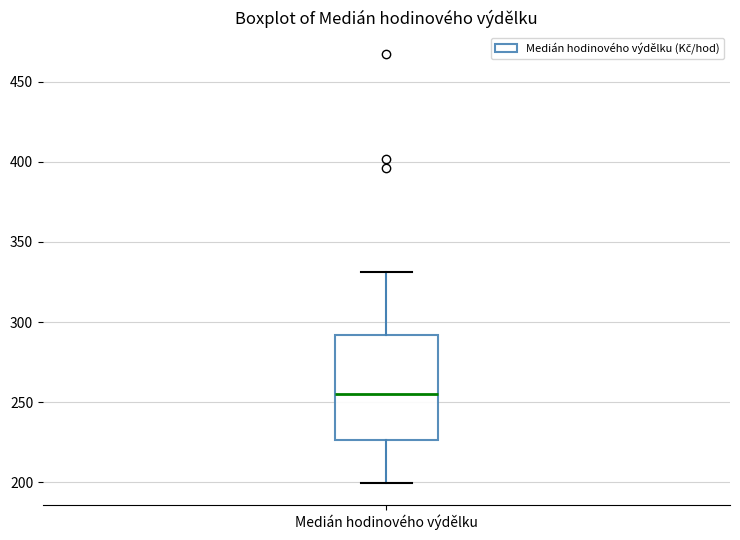

Transcribe this box plot: give where the median line is, the range the box spans, and where the two whiskers end, as read against the y-axis. The values are not printed on the chart, so give them approximately, as read against the axis.

median 255, box 225 to 290, whiskers 200 to 330